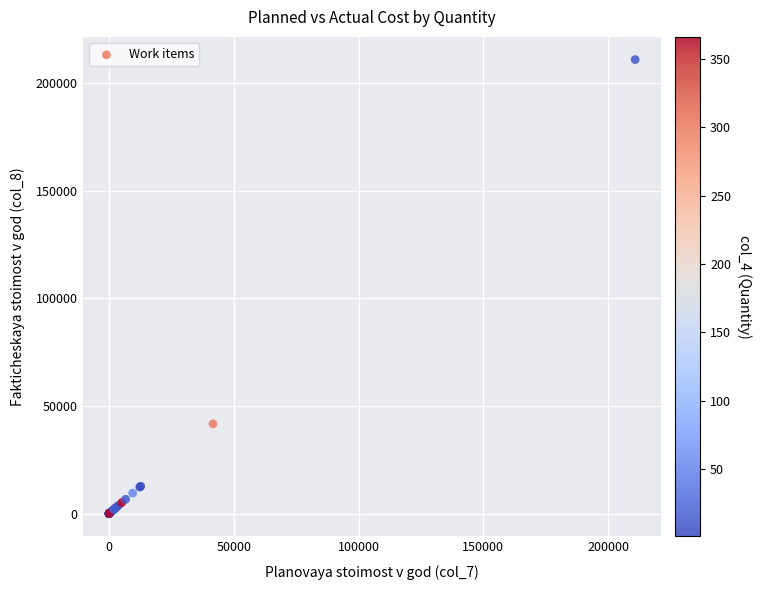

What Y value in the scatter plot is closest to 105433?

41666.5